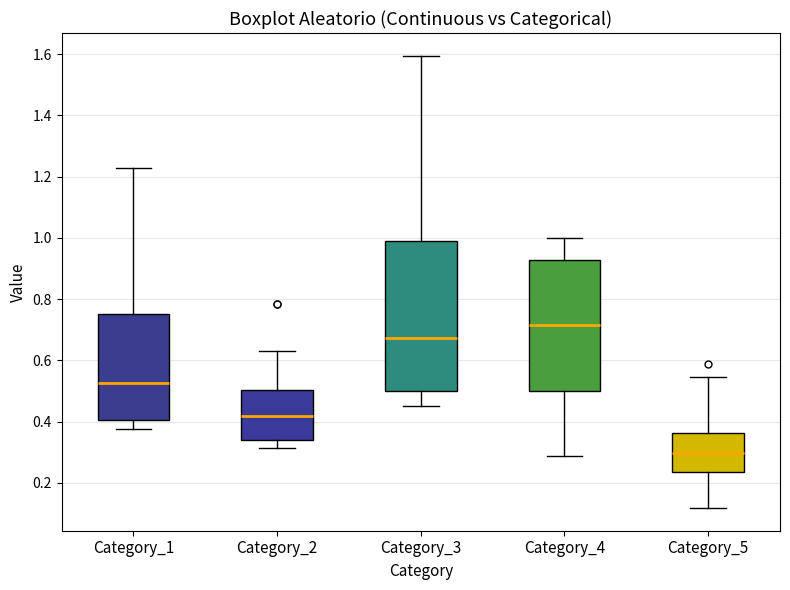

Reading left to right, transcribe this box plot: for each box, give where its median line is, the range the box spans, and where its two whiskers end, as read against the y-axis. The values are not printed on the chart, so give them approximately, as read against the axis.

Category_1: median 0.52, box 0.40 to 0.76, whiskers 0.38 to 1.22
Category_2: median 0.42, box 0.34 to 0.50, whiskers 0.32 to 0.62
Category_3: median 0.68, box 0.50 to 0.98, whiskers 0.46 to 1.60
Category_4: median 0.72, box 0.50 to 0.92, whiskers 0.28 to 1.00
Category_5: median 0.30, box 0.24 to 0.36, whiskers 0.12 to 0.54